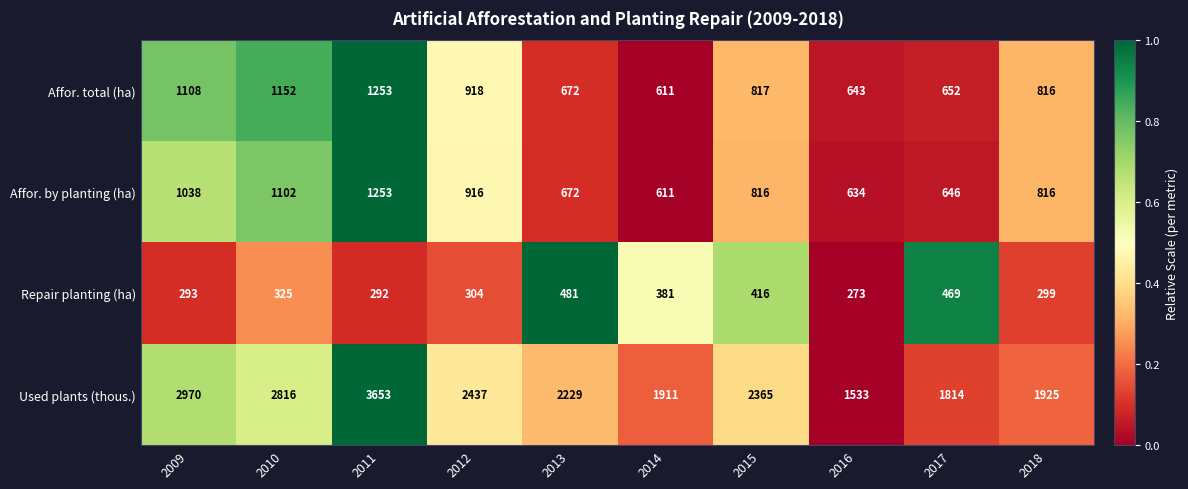

What is the average value of the Repair planting (ha) series?

353